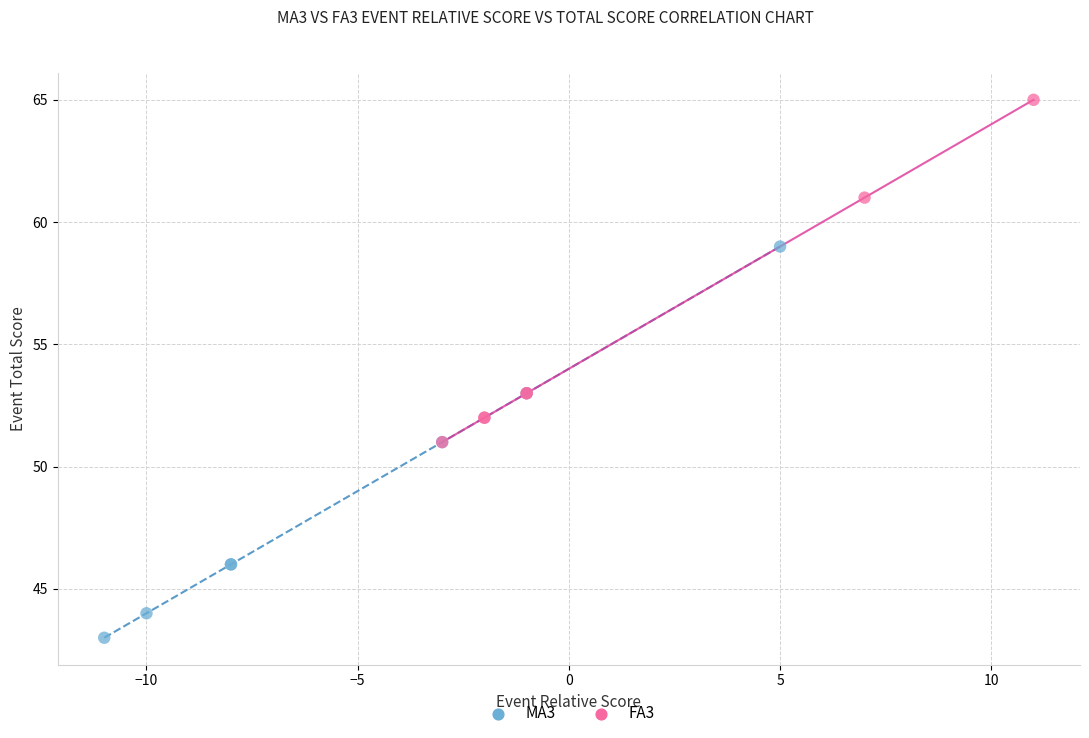

Which series reaches the minimum Y coordinate?

MA3